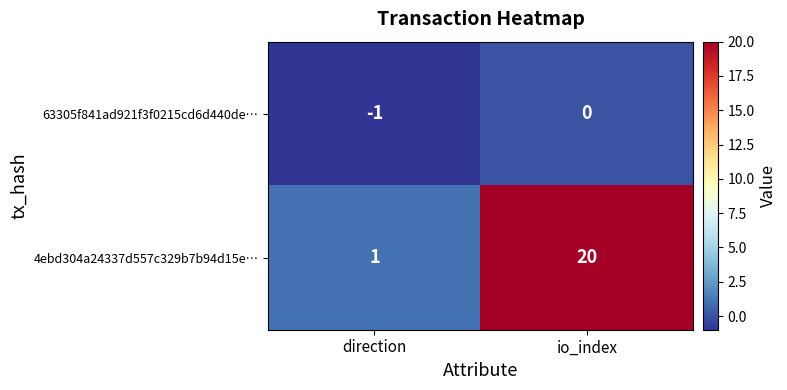

Which series changed the most between direction and io_index?

4ebd304a24337d557c329b7b94d15e…